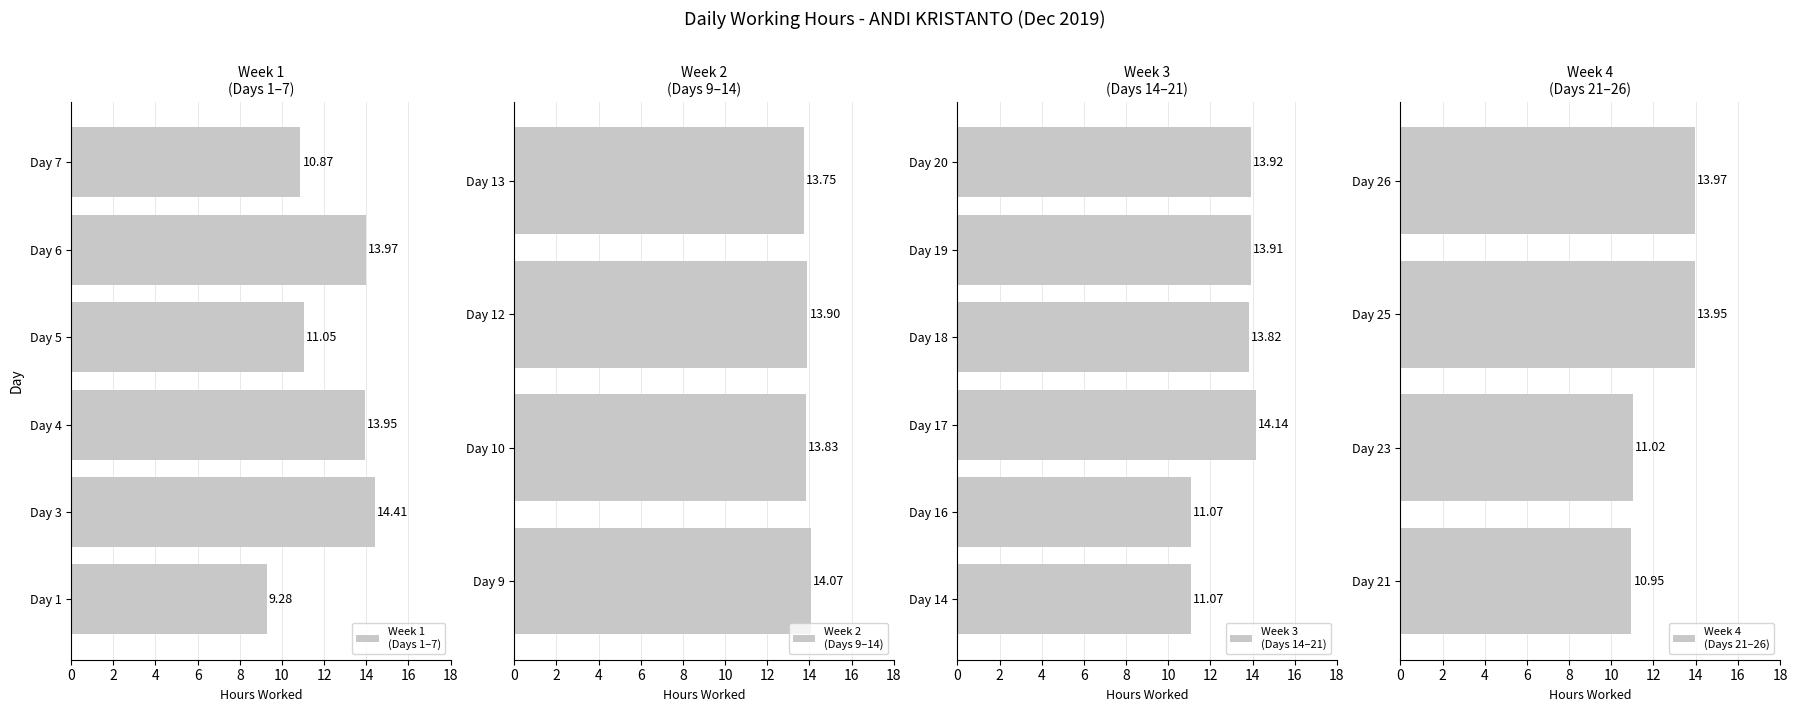

What is the difference between the values at Day 10 and Day 12?

0.1